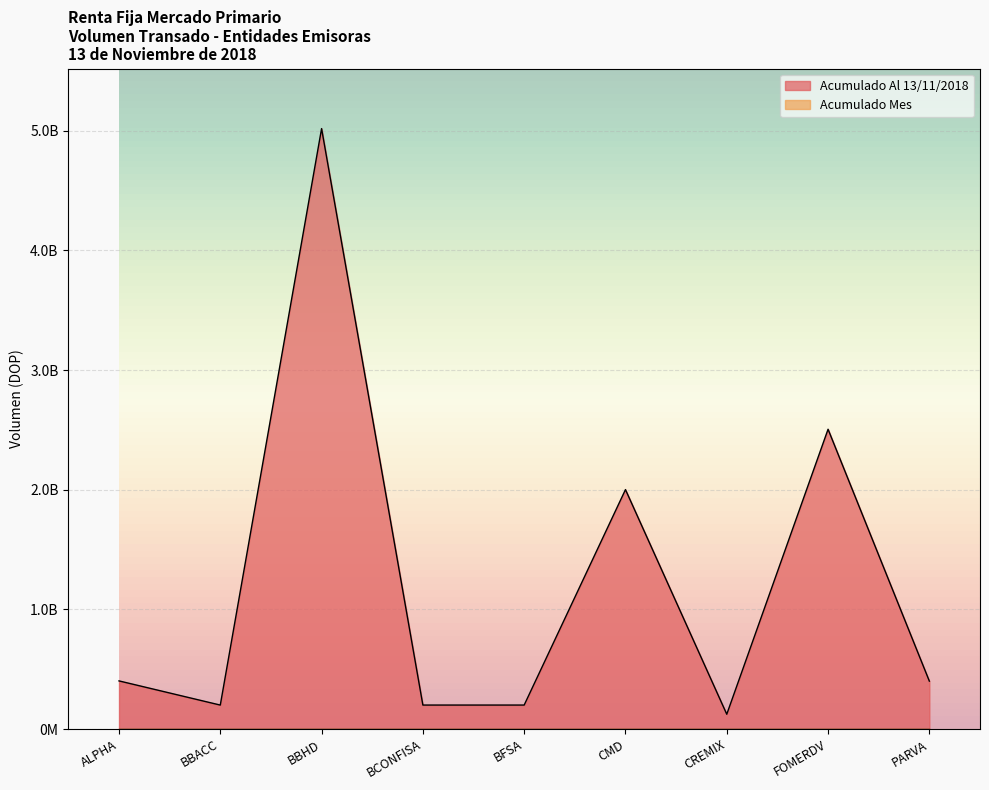

How many points are lower than both their immediate neighbors (excluding endpoints)?

3